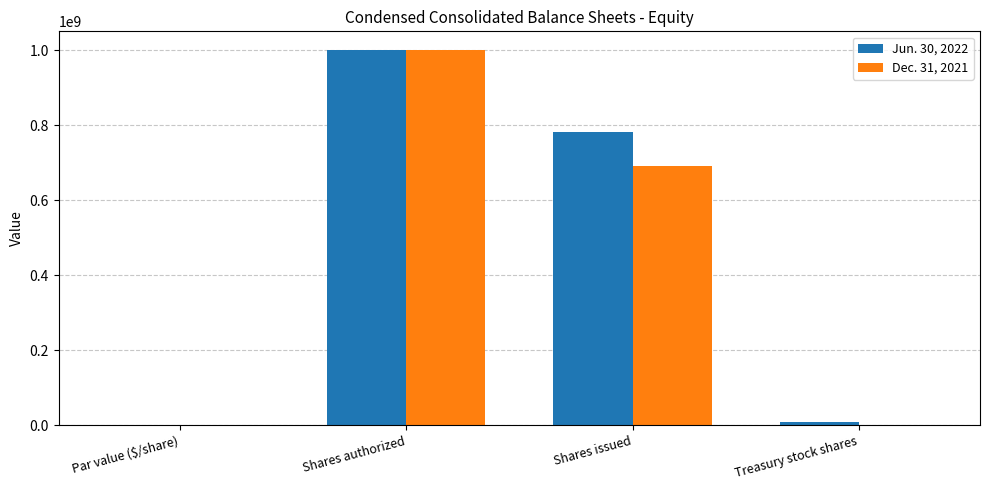

Which series has the largest total across all categories?

Jun. 30, 2022